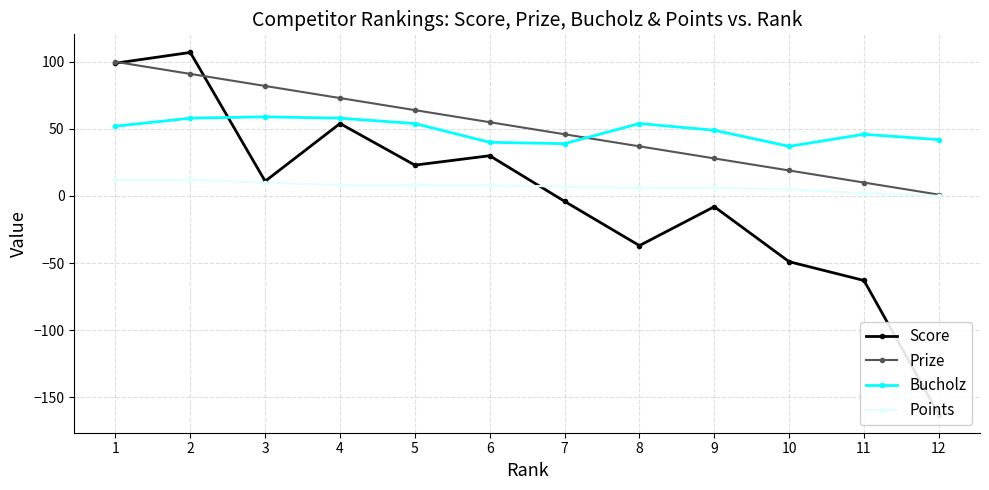

True or false: Points and Prize intersect in this chart.

False